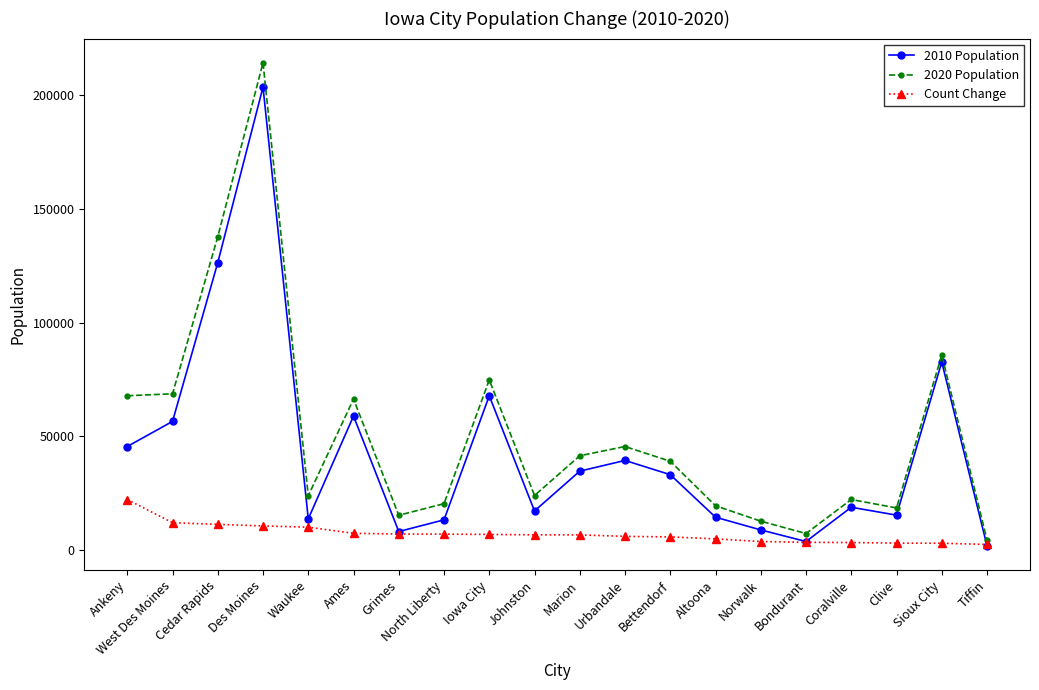

Where is the first local minimum for 2010 Population?

Waukee